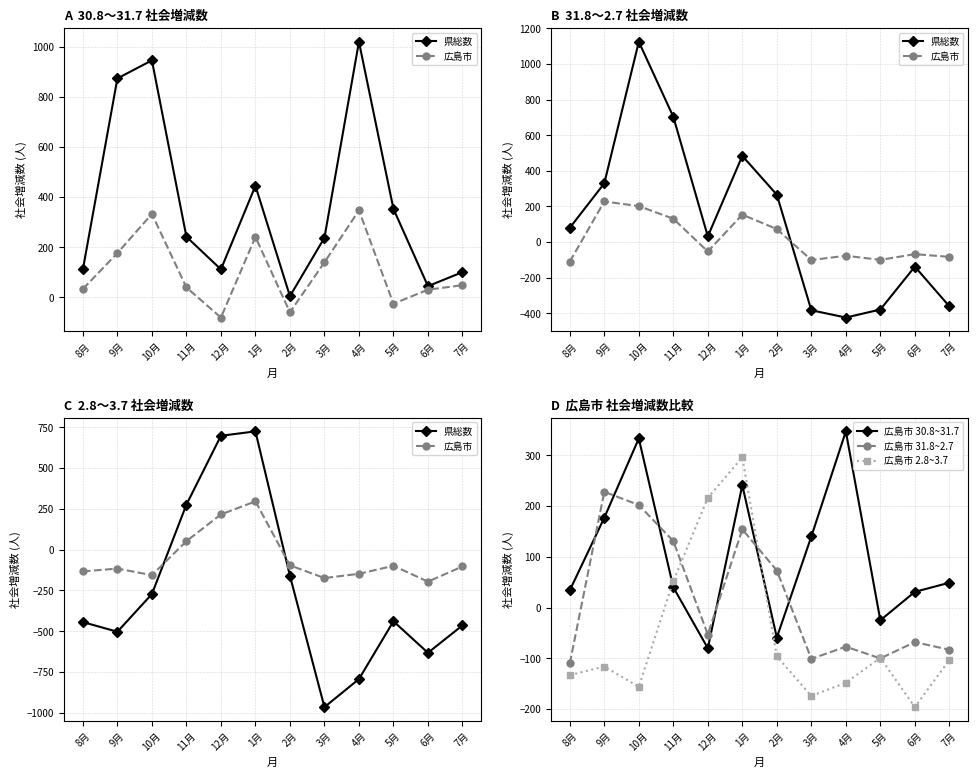

The value of 県総数 at 11月 is 387. True or false?

False